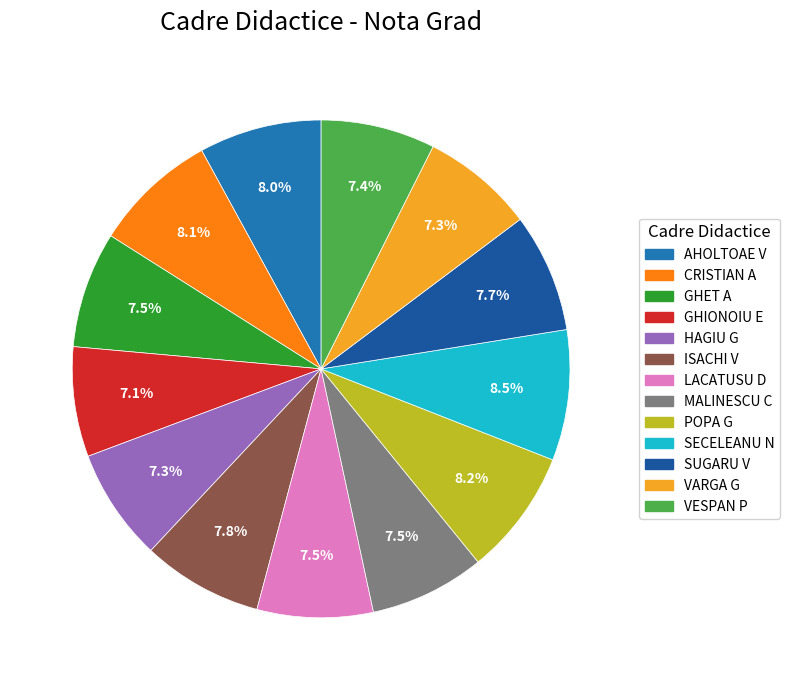

Is it true that ISACHI V is 8% of the pie?

True